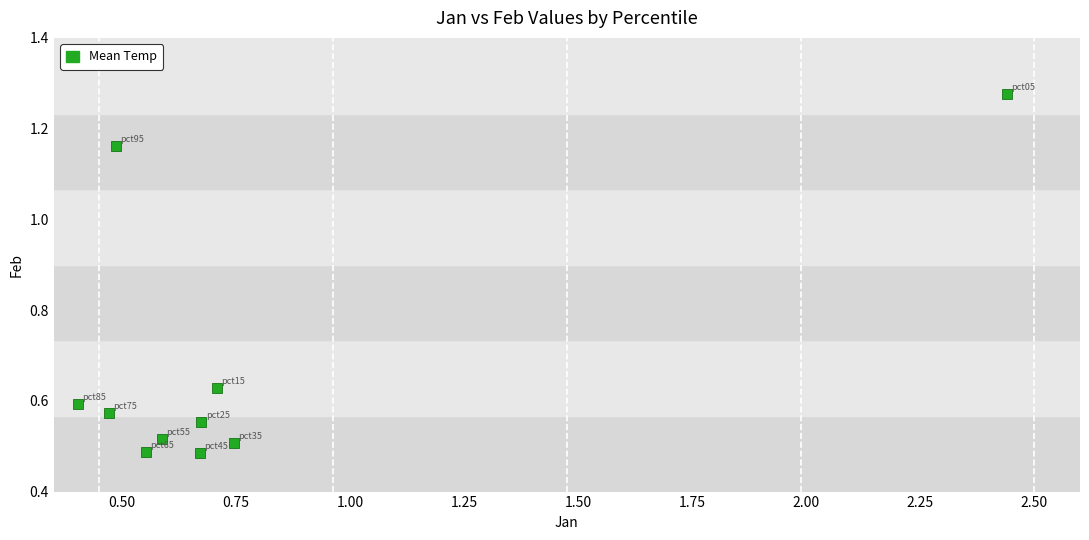

What is the range of X values (max minus min)?

2.0